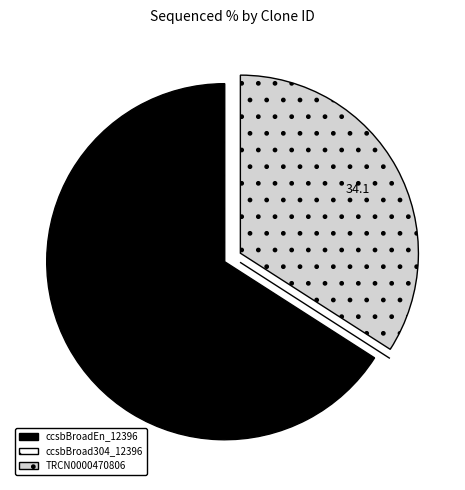

Does ccsbBroadEn_12396 account for over 50% of the chart?

Yes